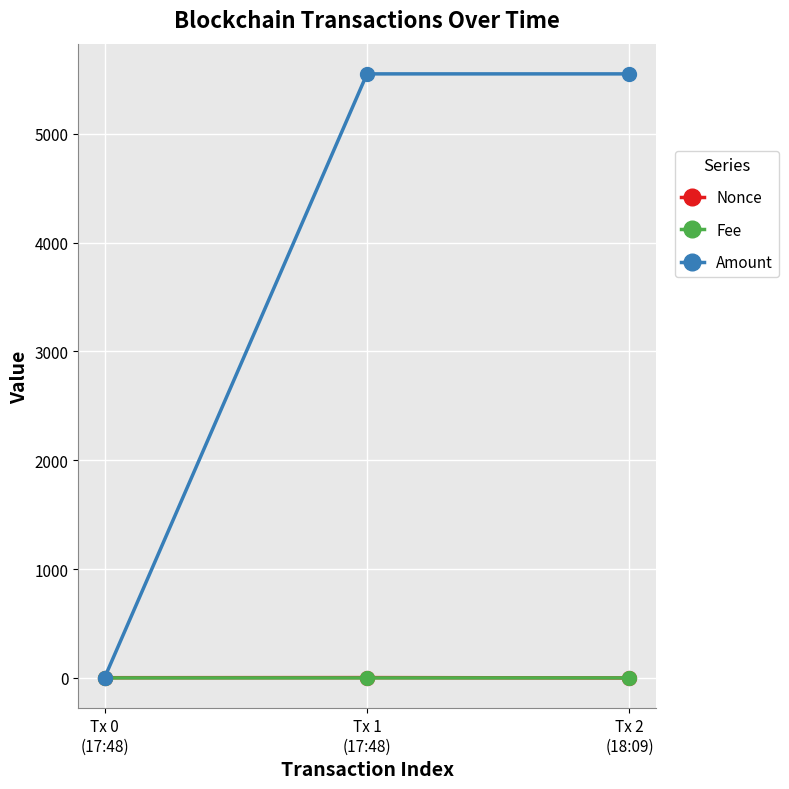

Which series has the largest range (max minus min)?

Amount